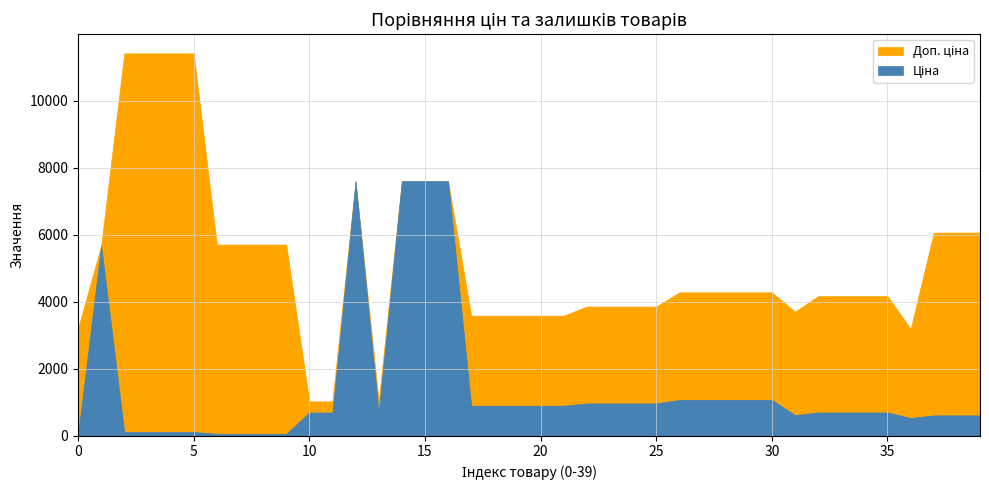

True or false: Ціна and Доп. ціна intersect in this chart.

False